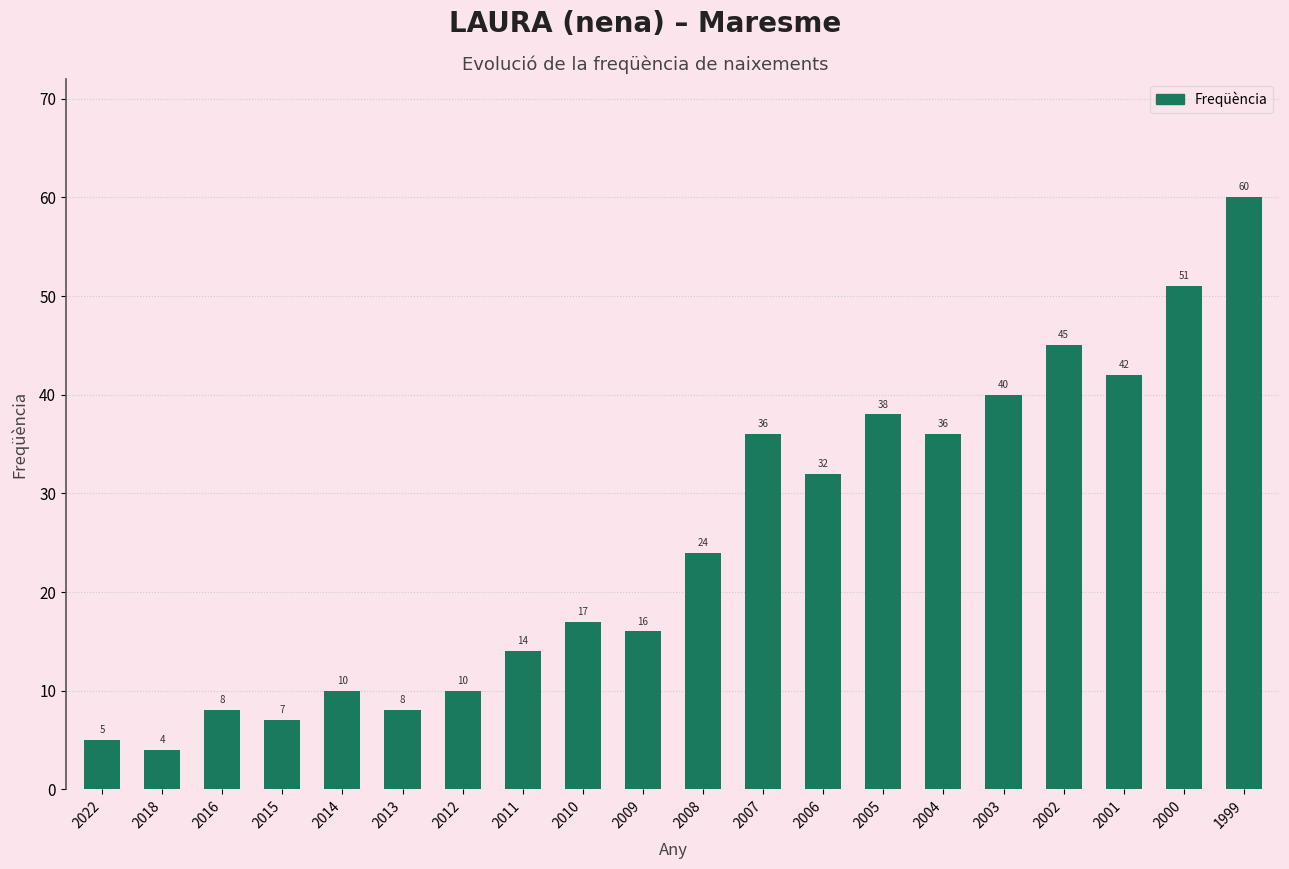

At which label is the value closest to 32?

2006